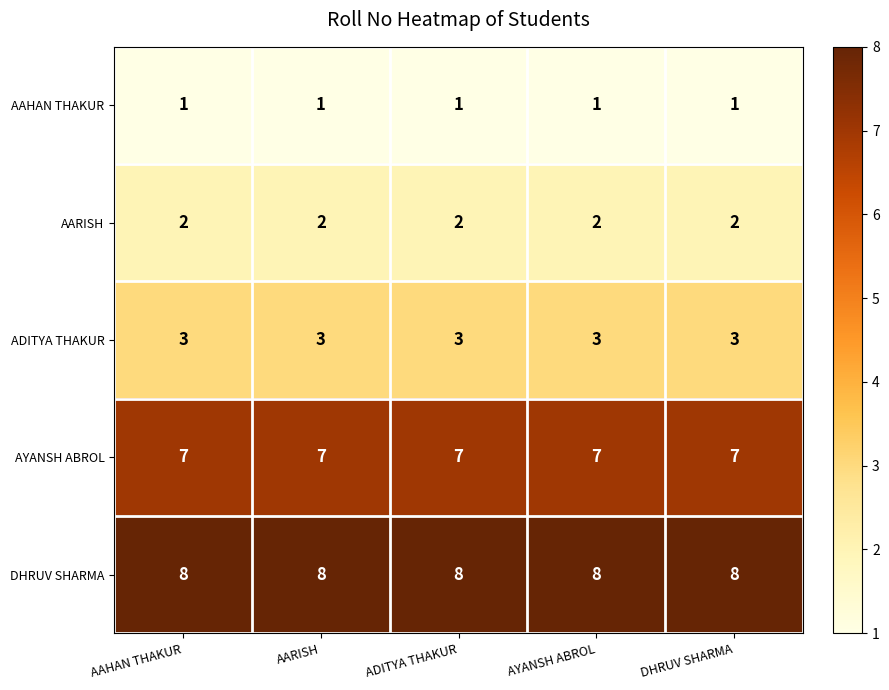

Read the DHRUV SHARMA value at ADITYA THAKUR.

8